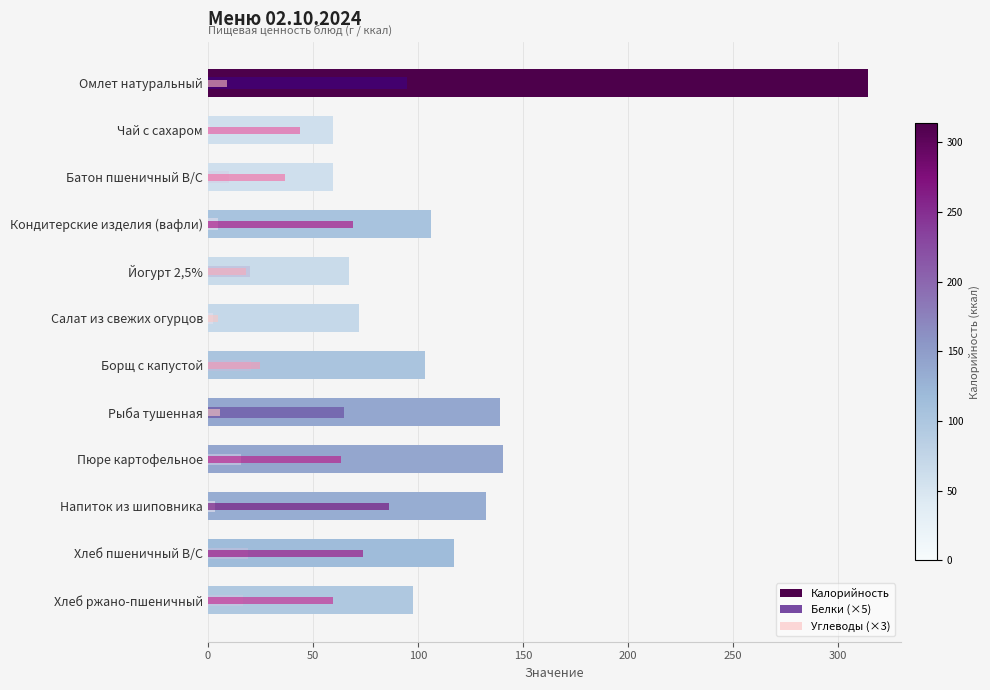

True or false: Белки (×5) has a value of 38.4 at Рыба тушенная.

False